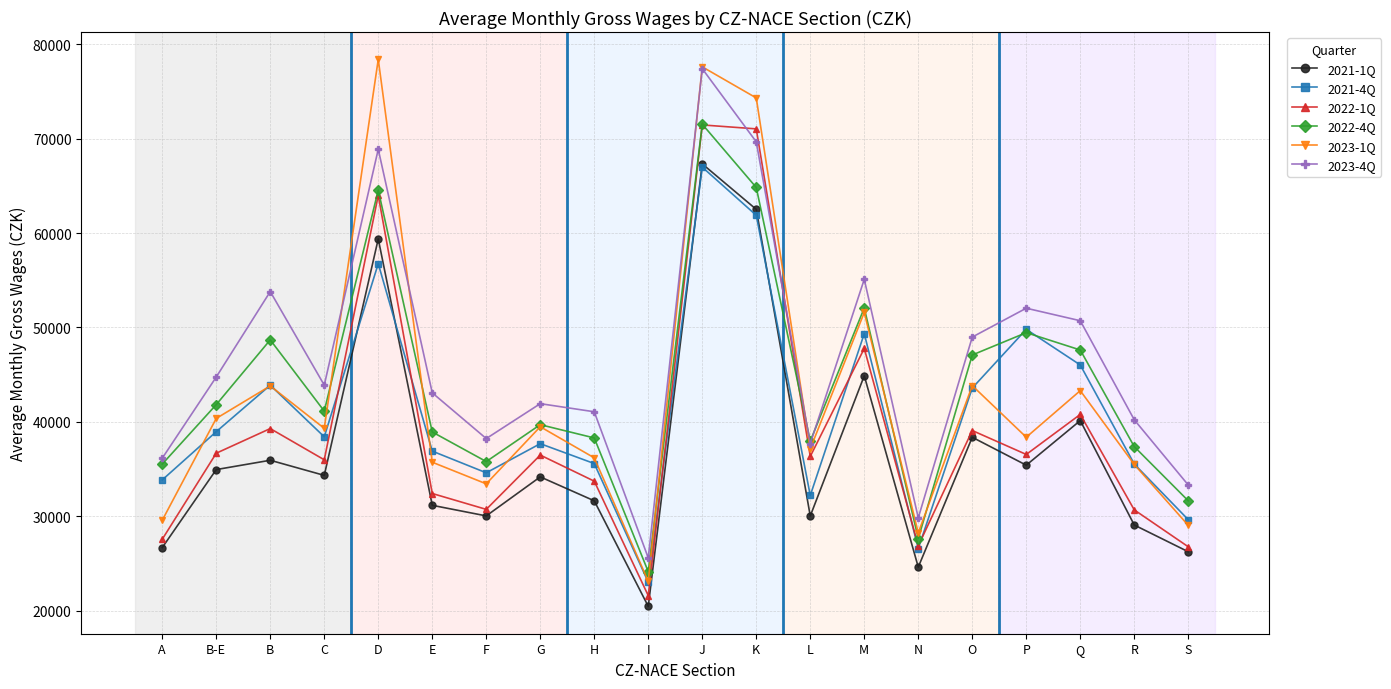

At which category does 2022-1Q reach its first local peak?

B